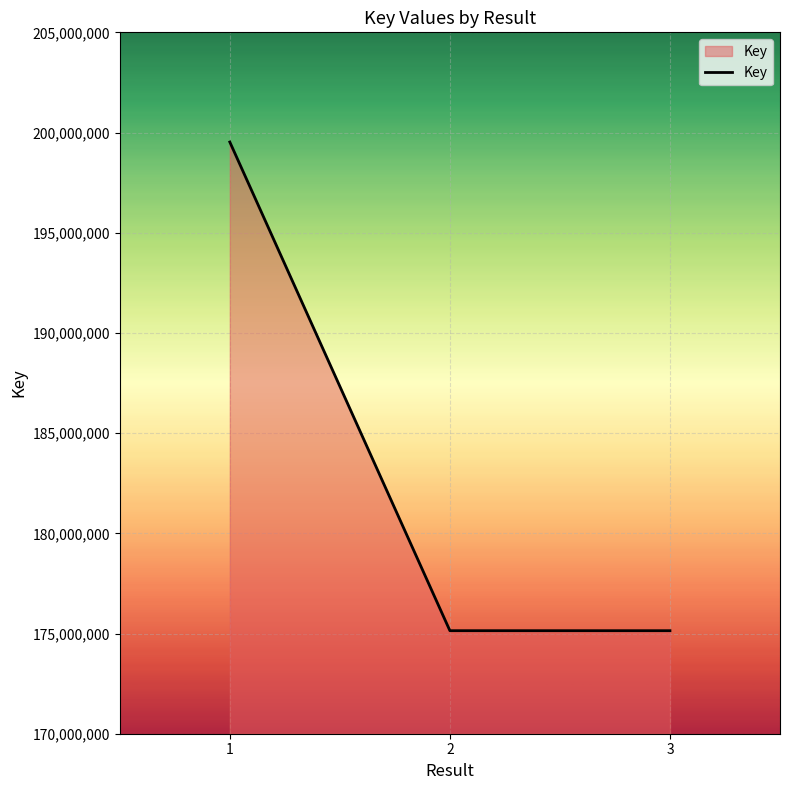

What is the change in value from 1 to 2?

-24384378